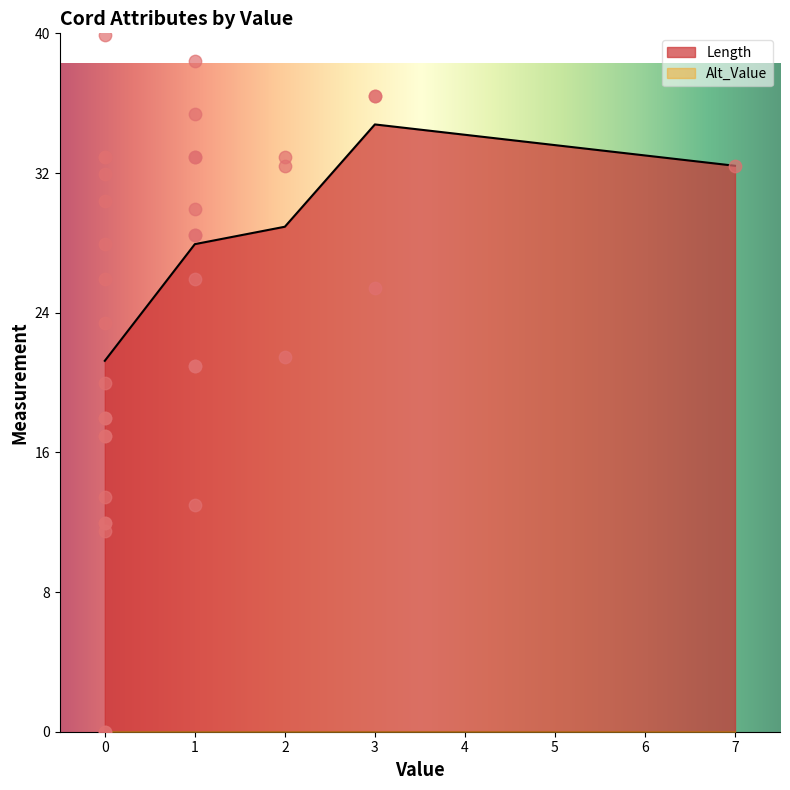

What are all the series names shown in the legend?

Length, Alt_Value